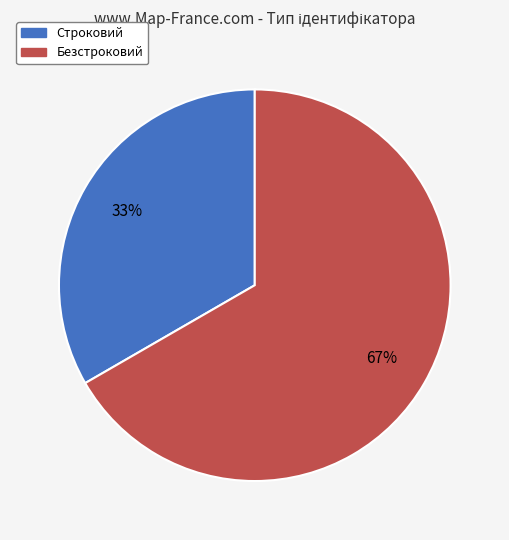

Do Безстроковий and Строковий together represent more than half of the pie?

Yes